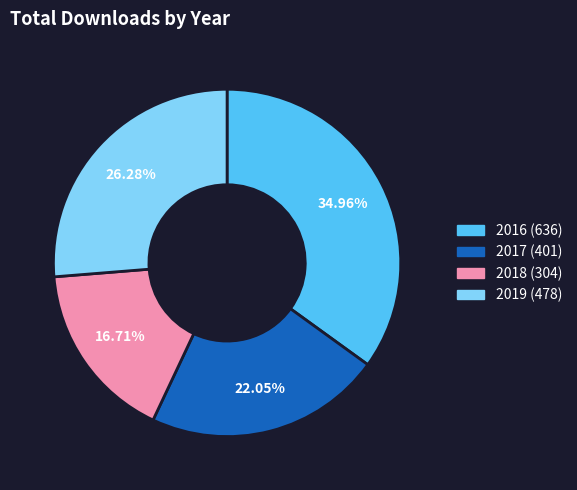

Does any single category account for the majority?

No